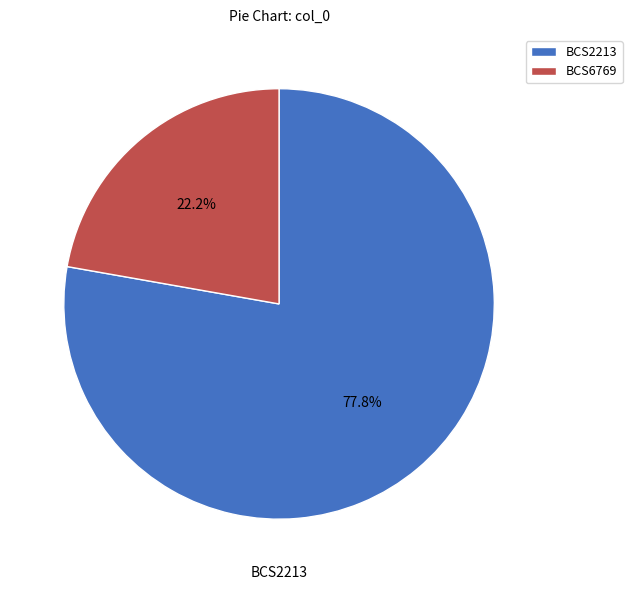

How many slices are in this pie chart?

2